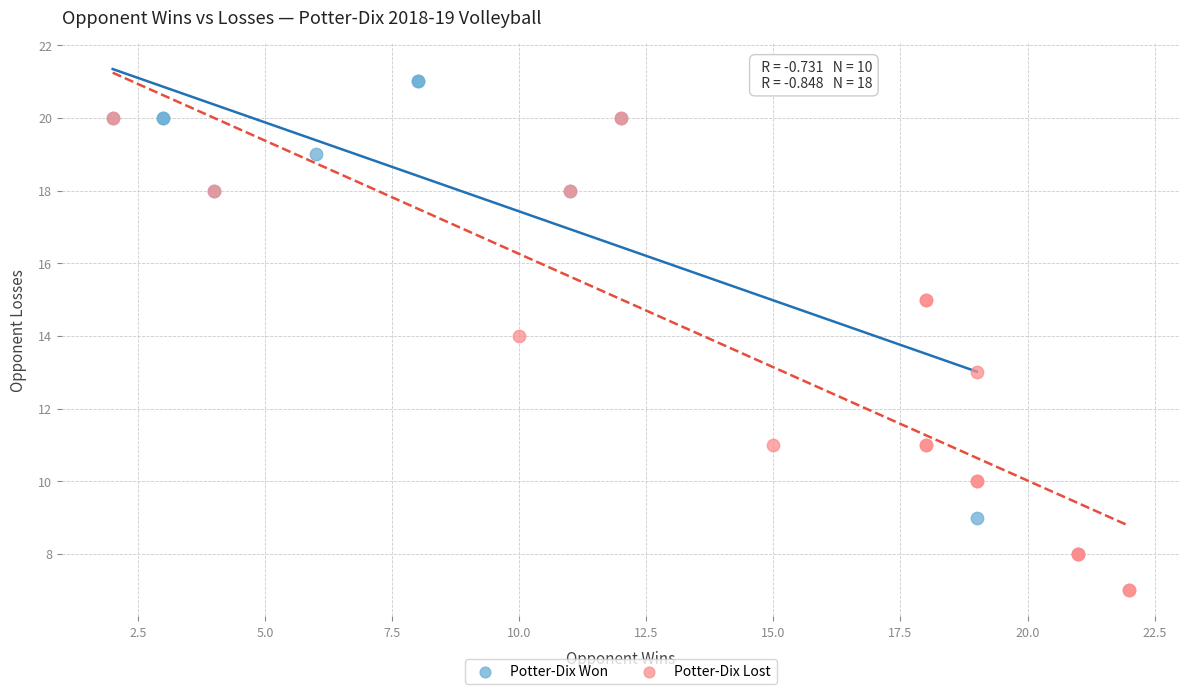

Which series has the widest spread of Y values?

Potter-Dix Lost